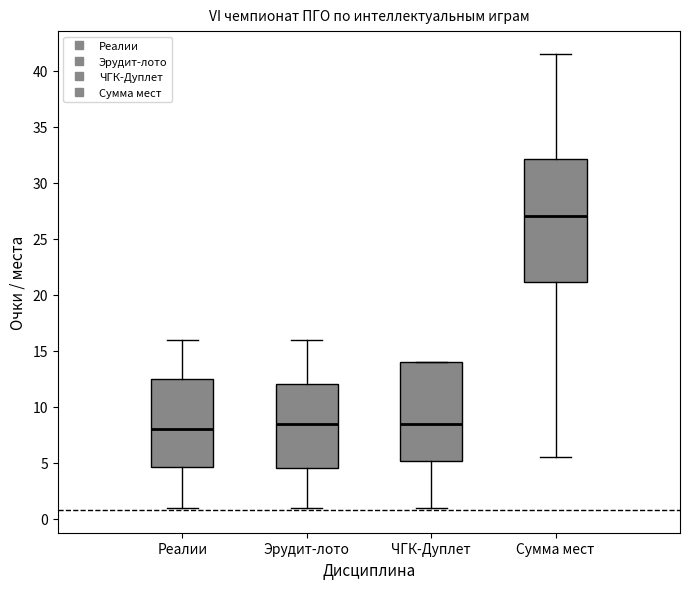

Which box is the tallest, from its lower edge to its upper edge?

Сумма мест